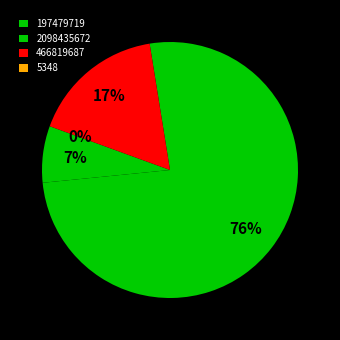

What is the total percentage of 197479719 and 2098435672?

83.1%